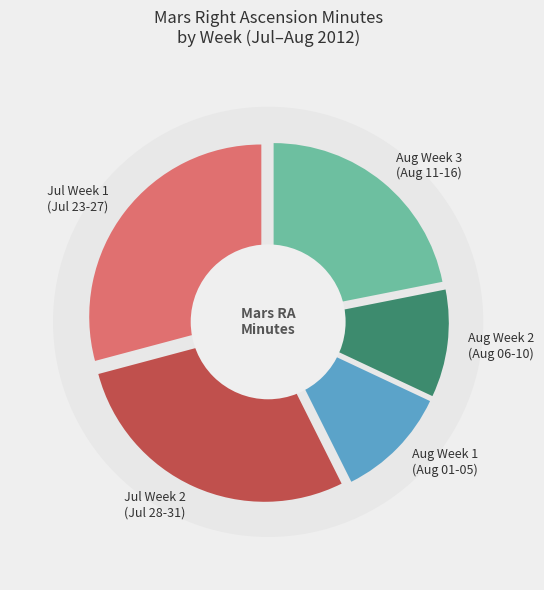

Does Aug 10 represent more than half of the total?

No